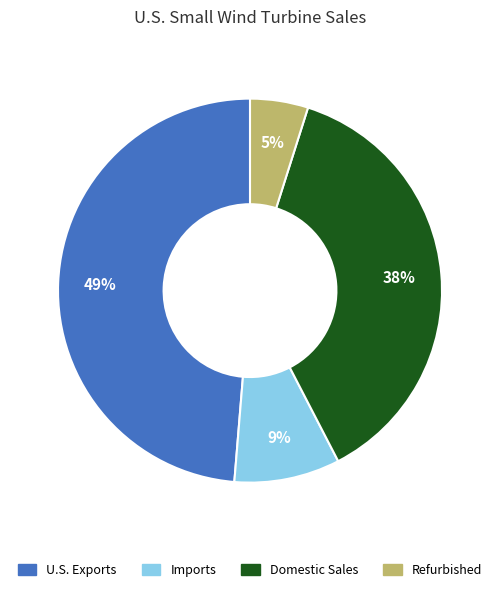

The Domestic Sales slice represents 52% of the pie. True or false?

False